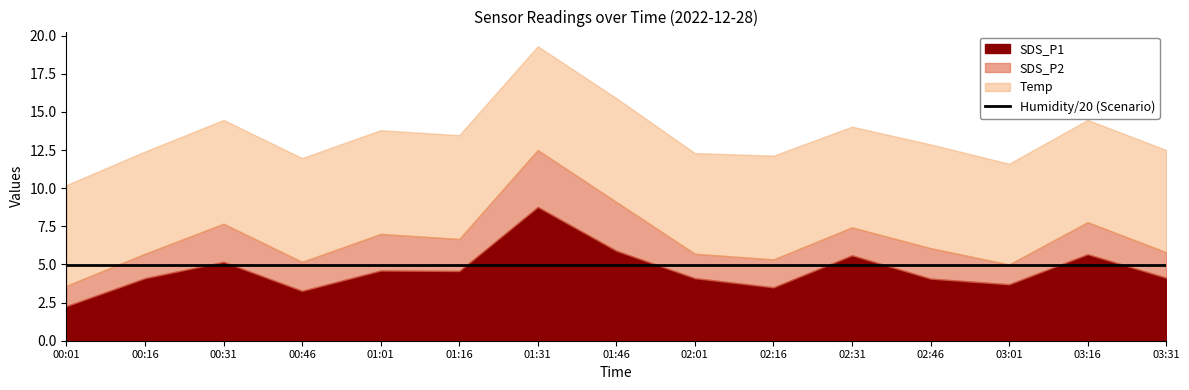

True or false: Temp has a value of 3.6 at 01:01.

False